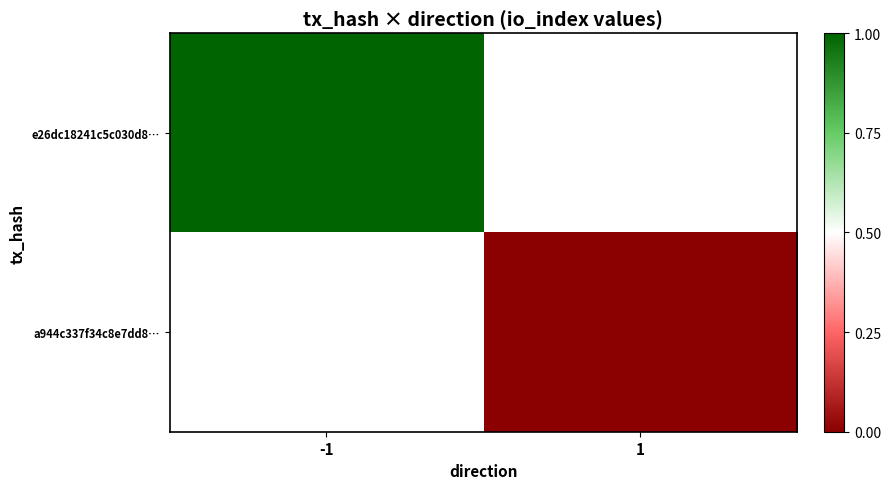

List the series in order of their overall mean, lowest first.

e26dc18241c5c030d8…, a944c337f34c8e7dd8…